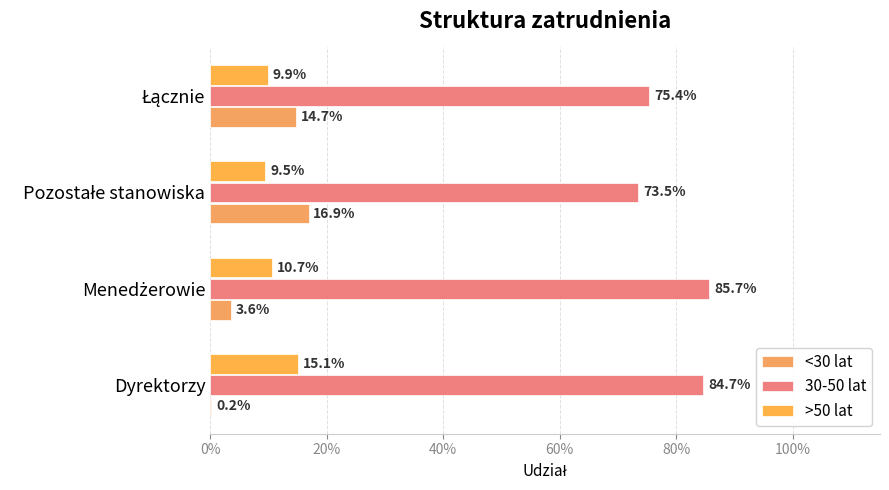

Does the chart contain stacked bars?

No